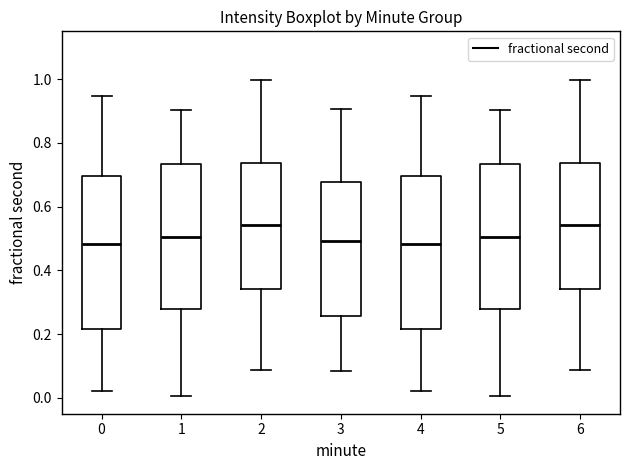

Reading left to right, read every box against the y-axis: the position of its median line, the range the box covers, and the ends of its whiskers. The values are not printed on the chart, so give them approximately, as read against the axis.

0: median 0.48, box 0.22 to 0.70, whiskers 0.02 to 0.94
1: median 0.50, box 0.28 to 0.74, whiskers 0.00 to 0.90
2: median 0.54, box 0.34 to 0.74, whiskers 0.08 to 1.00
3: median 0.50, box 0.26 to 0.68, whiskers 0.08 to 0.90
4: median 0.48, box 0.22 to 0.70, whiskers 0.02 to 0.94
5: median 0.50, box 0.28 to 0.74, whiskers 0.00 to 0.90
6: median 0.54, box 0.34 to 0.74, whiskers 0.08 to 1.00